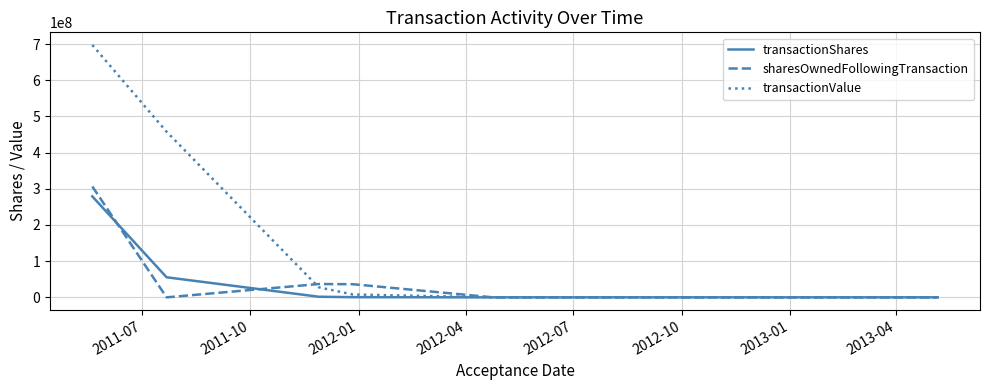

Which series has the widest spread of values?

transactionValue